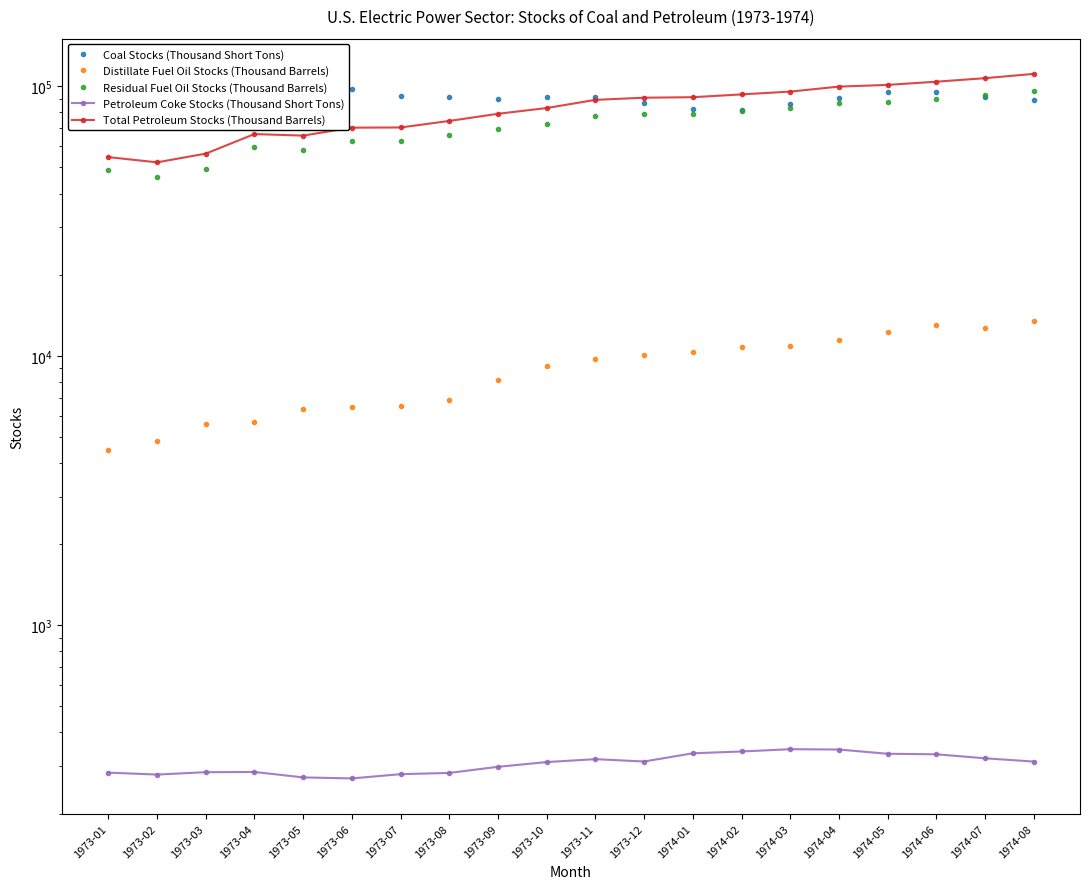

True or false: Distillate Fuel Oil Stocks (Thousand Barrels) and Total Petroleum Stocks (Thousand Barrels) intersect in this chart.

False